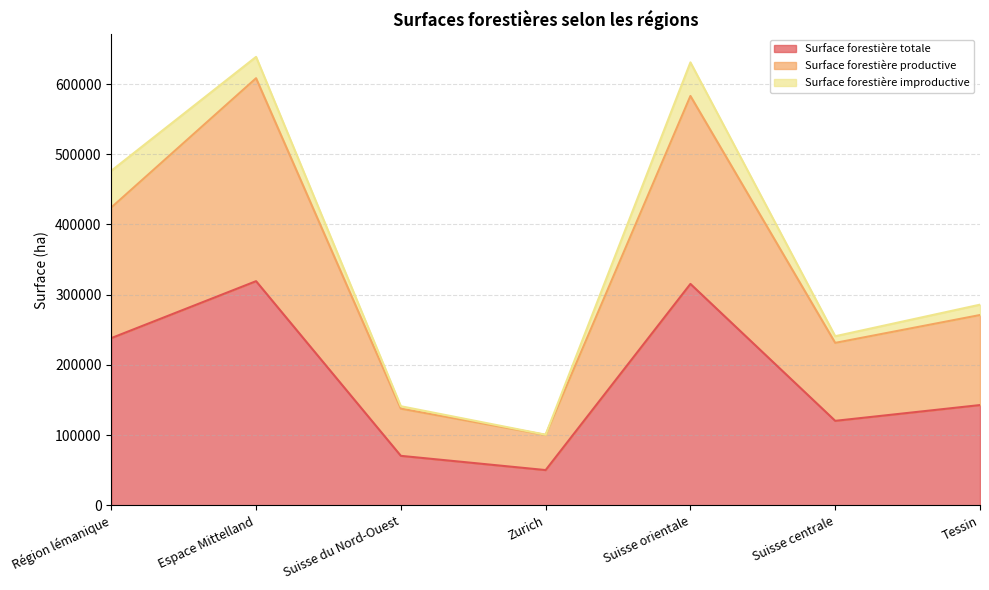

True or false: Surface forestière totale and Surface forestière productive intersect in this chart.

False